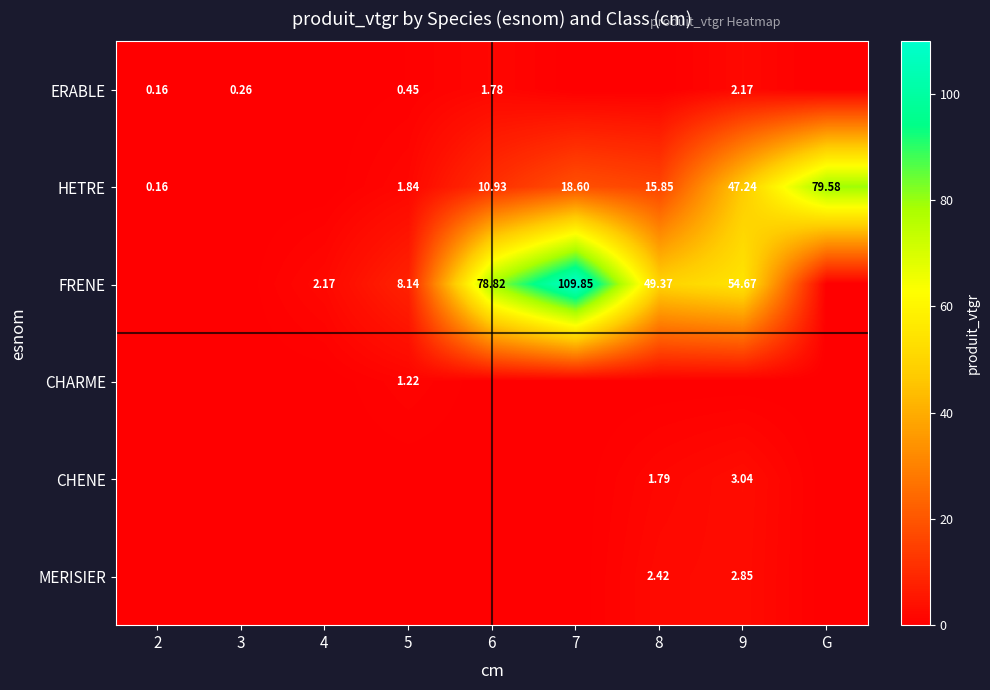

How many values in the FRENE series exceed 8?

5